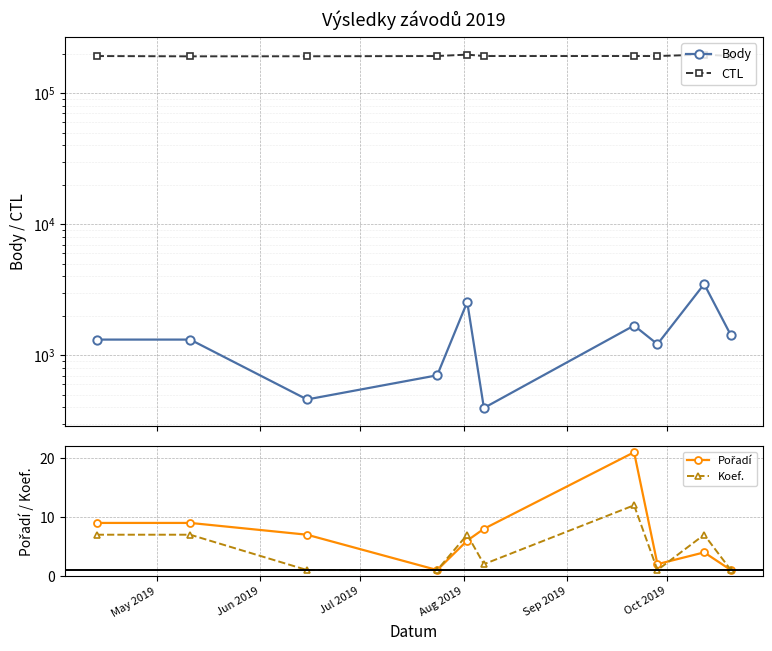

What is the difference between the maximum and second lowest values in the Body series?

3033